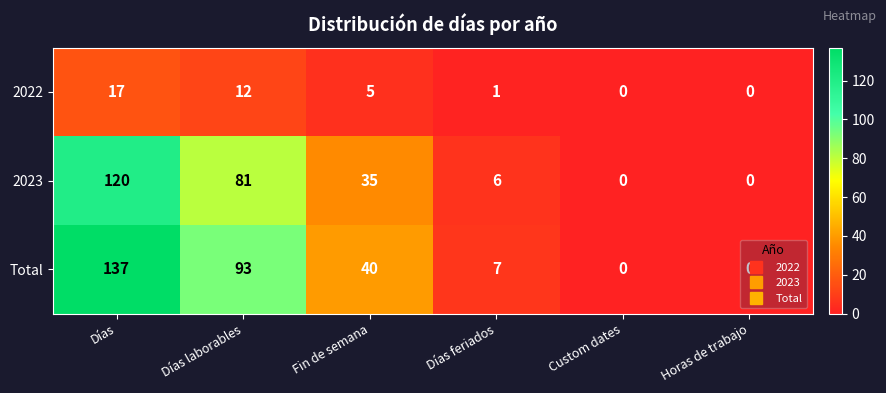

True or false: 2022 has a value of 18 at Días laborables.

False